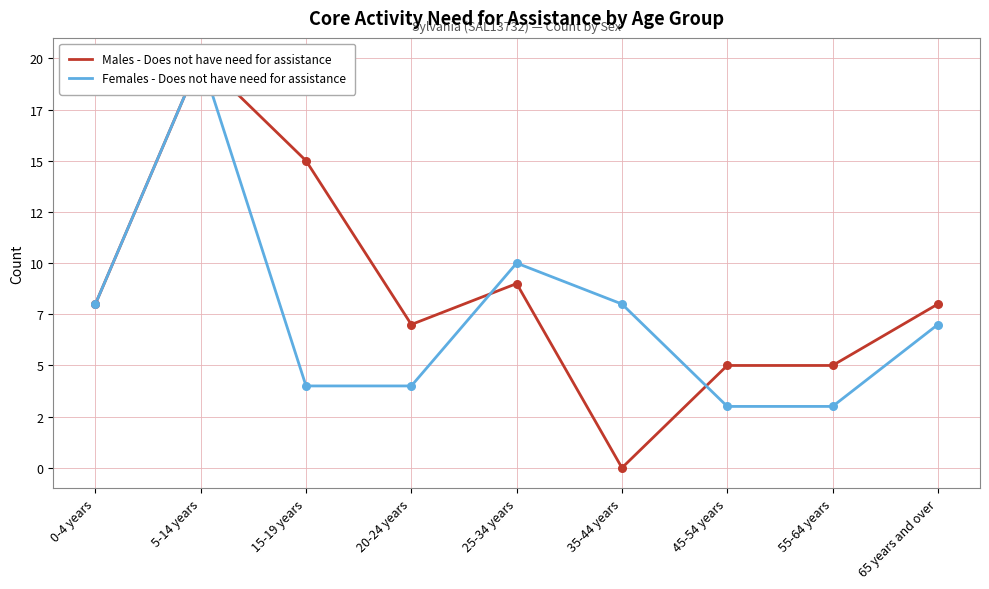

Which series reaches the minimum Y coordinate?

Males - Does not have need for assistance